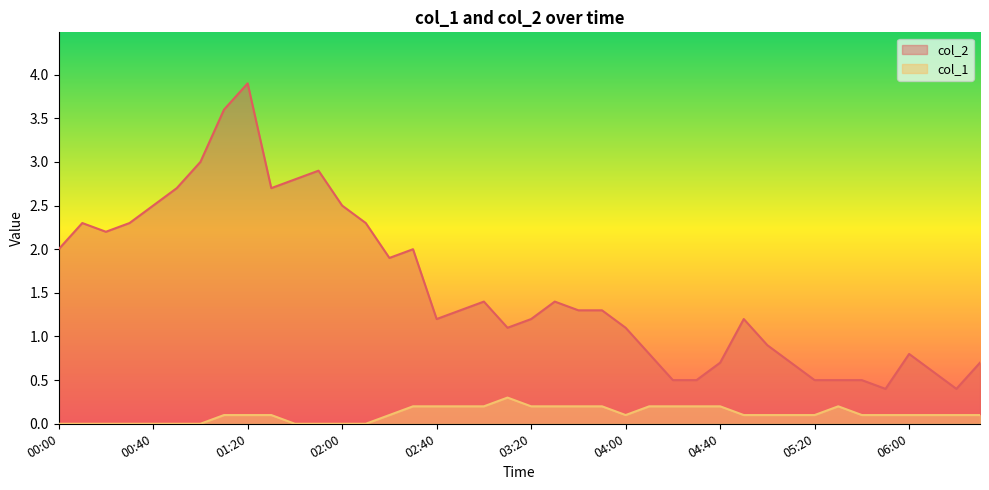

Count the col_1 values in the range 0 to 1.

40